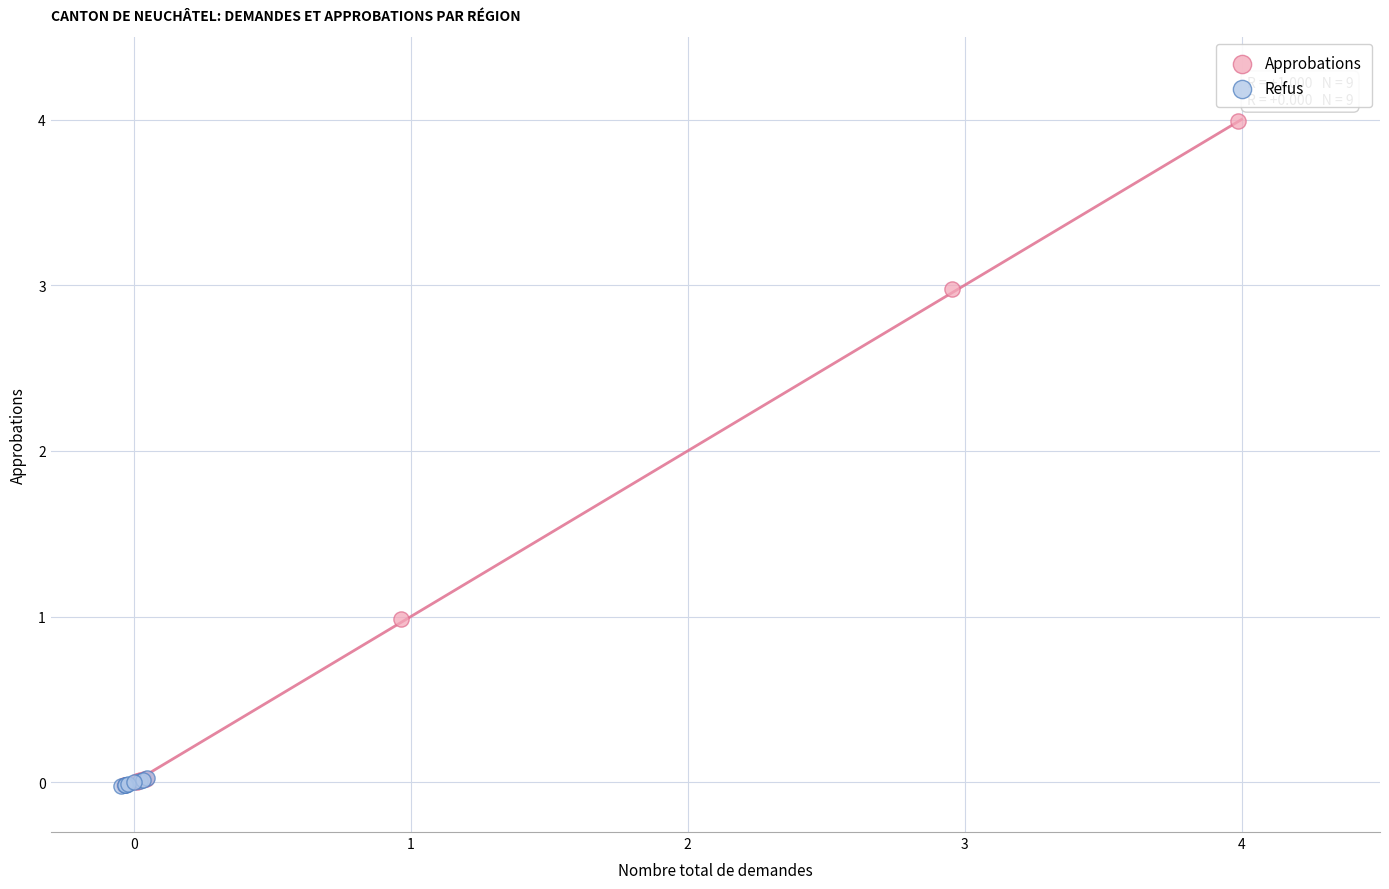

Which series has the largest Y range (max minus min)?

Approbations